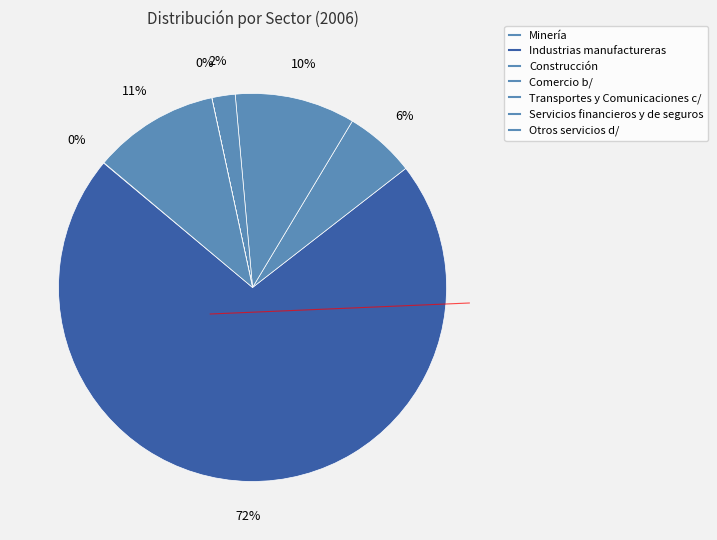

Does any single category account for the majority?

Yes